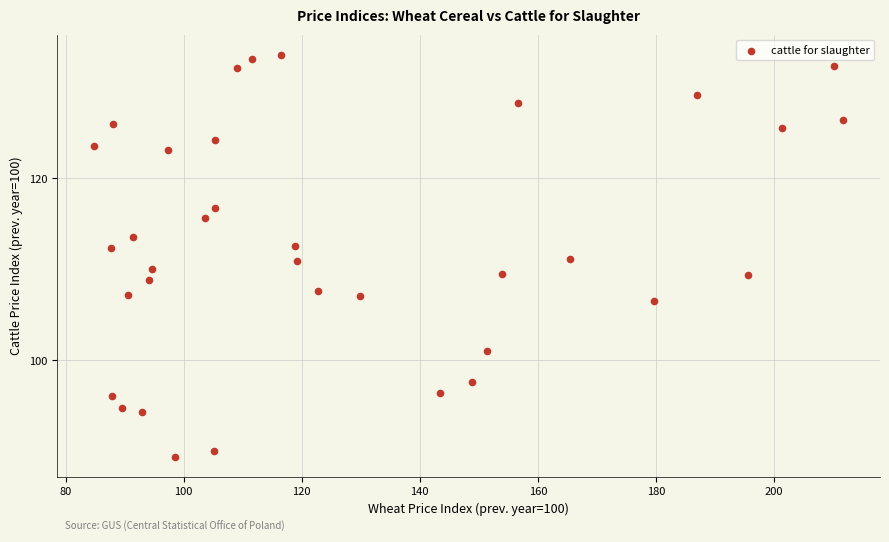

What is the range of Y values (max minus min)?

44.2